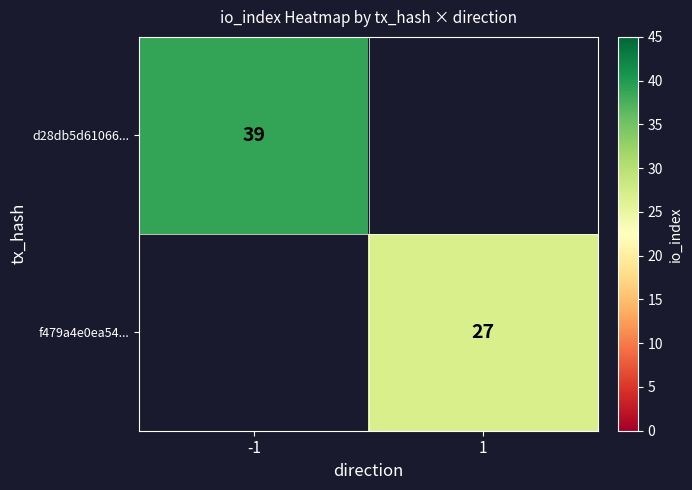

At which category is the sum across all series the highest?

-1